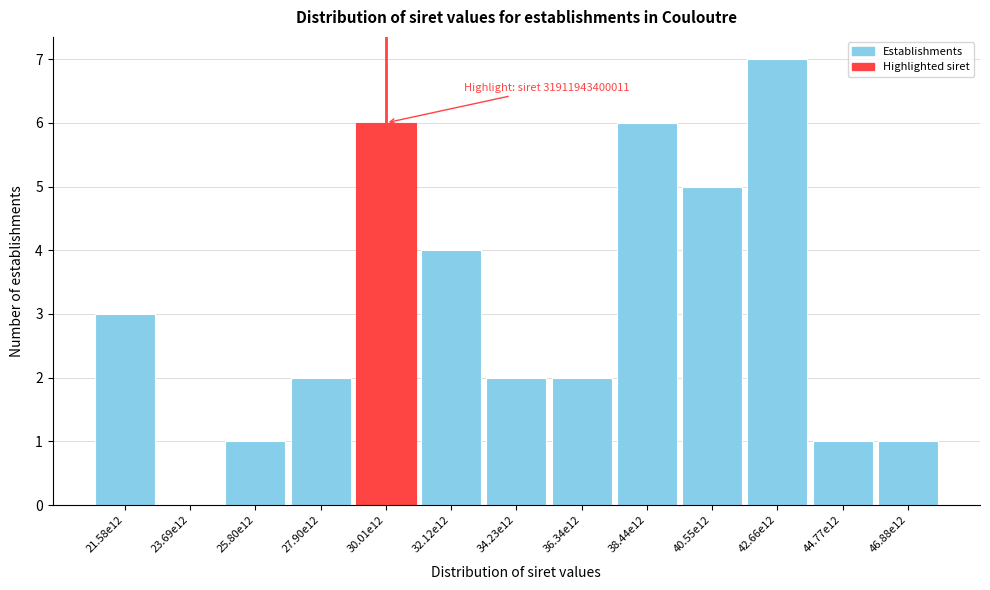

Reading left to right, list all the values displayed in this chart.

21.58e12=3	23.69e12=0	25.80e12=1	27.90e12=2	30.01e12=6	32.12e12=4	34.23e12=2	36.34e12=2	38.44e12=6	40.55e12=5	42.66e12=7	44.77e12=1	46.88e12=1